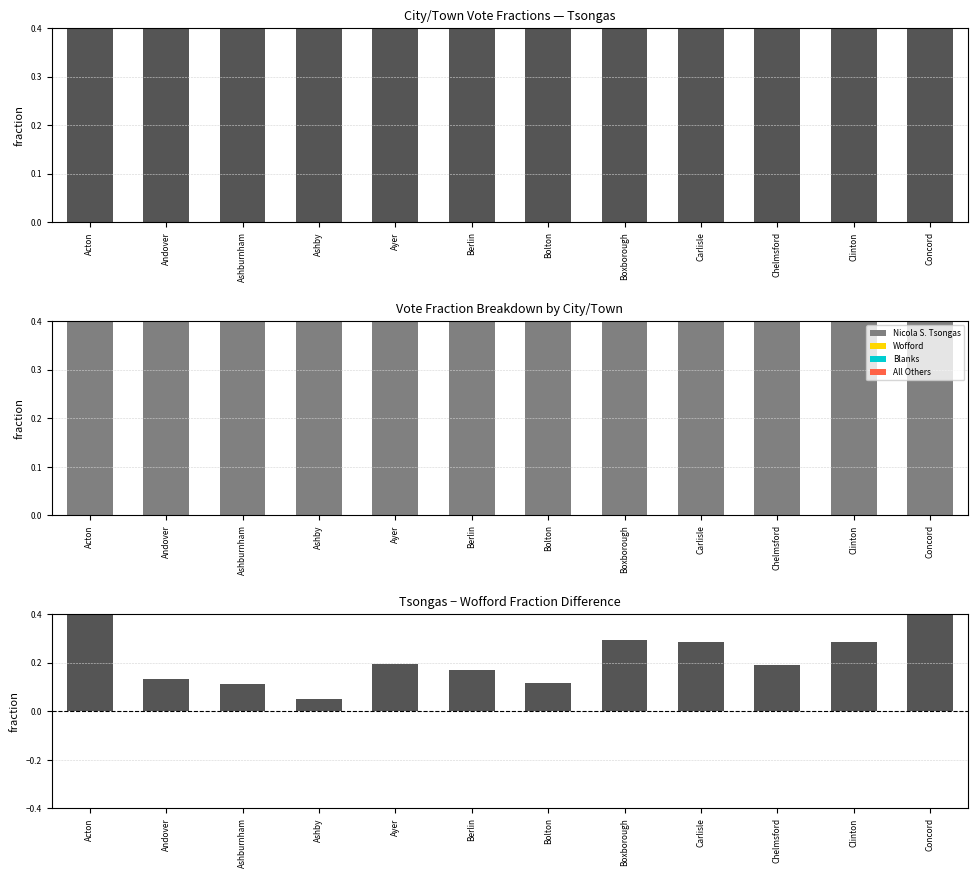

At how many categories does at least one series exceed 0?

12